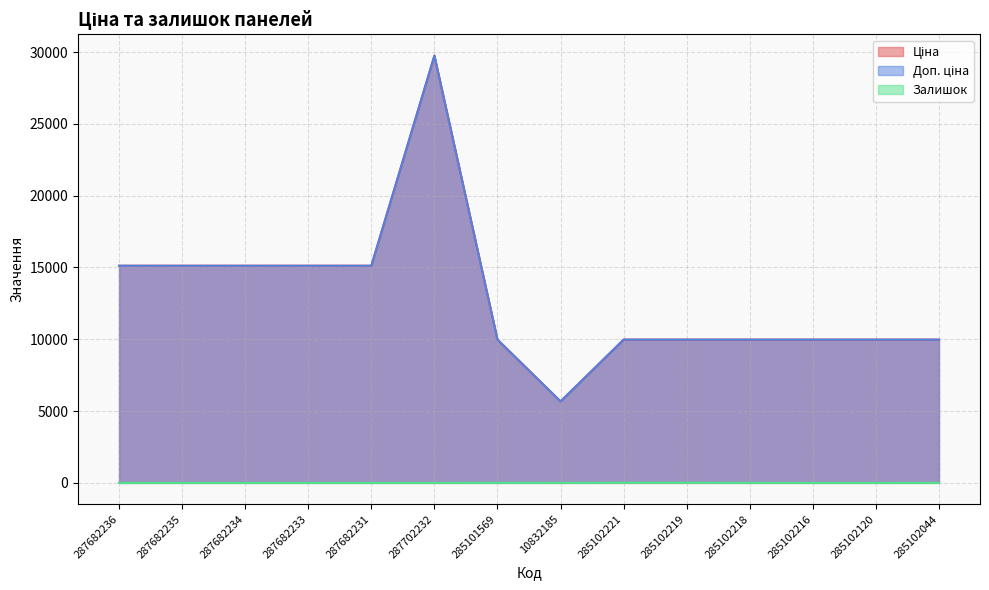

True or false: Доп. ціна and Ціна cross at least once.

False